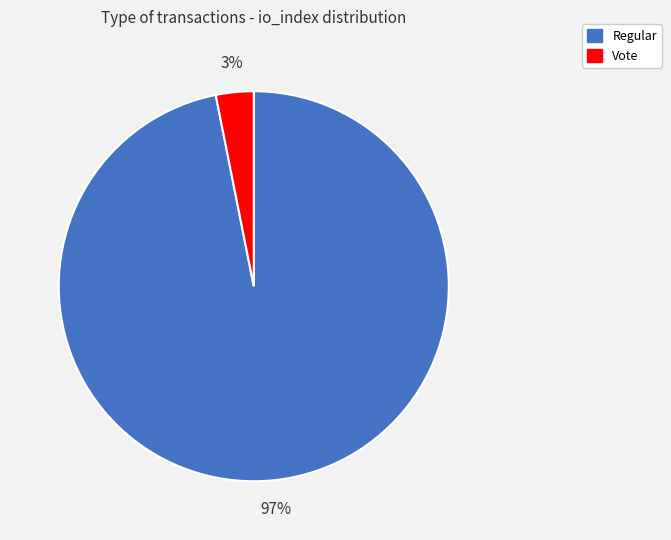

Is the sum of Regular and Vote greater than half?

Yes